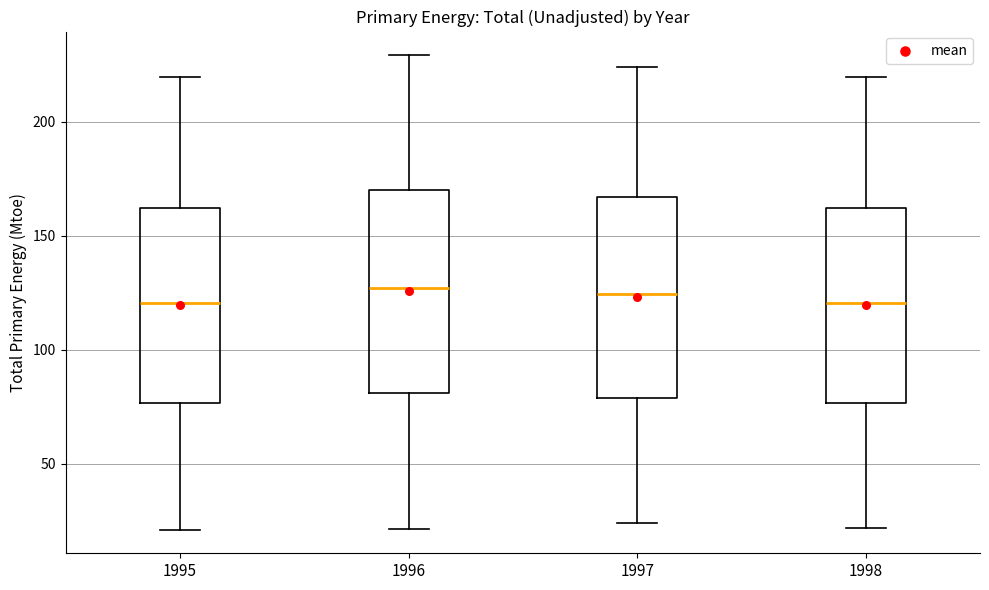

Reading left to right, transcribe this box plot: for each box, give where its median line is, the range the box spans, and where its two whiskers end, as read against the y-axis. The values are not printed on the chart, so give them approximately, as read against the axis.

1995: median 120, box 75 to 160, whiskers 20 to 220
1996: median 125, box 80 to 170, whiskers 20 to 230
1997: median 125, box 80 to 165, whiskers 25 to 225
1998: median 120, box 75 to 160, whiskers 20 to 220